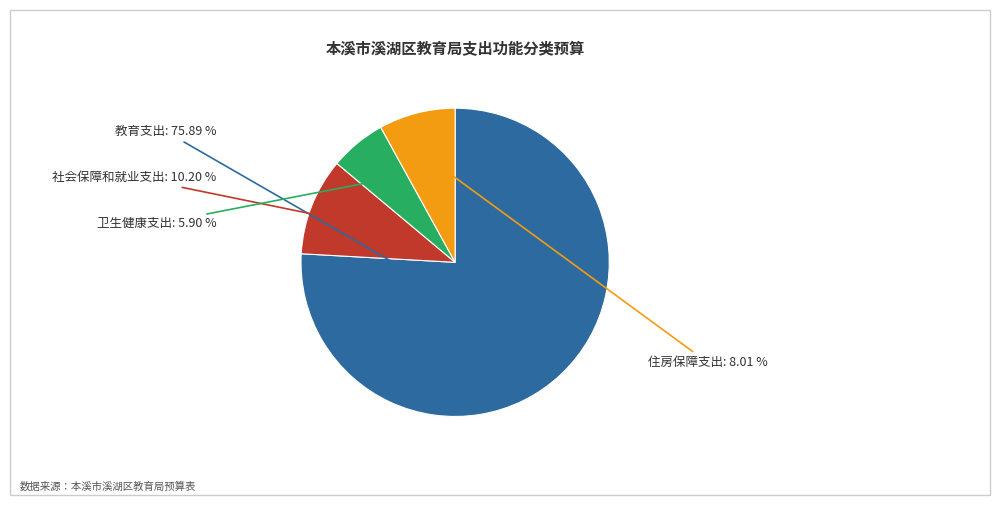

How many segments does this pie chart have?

4